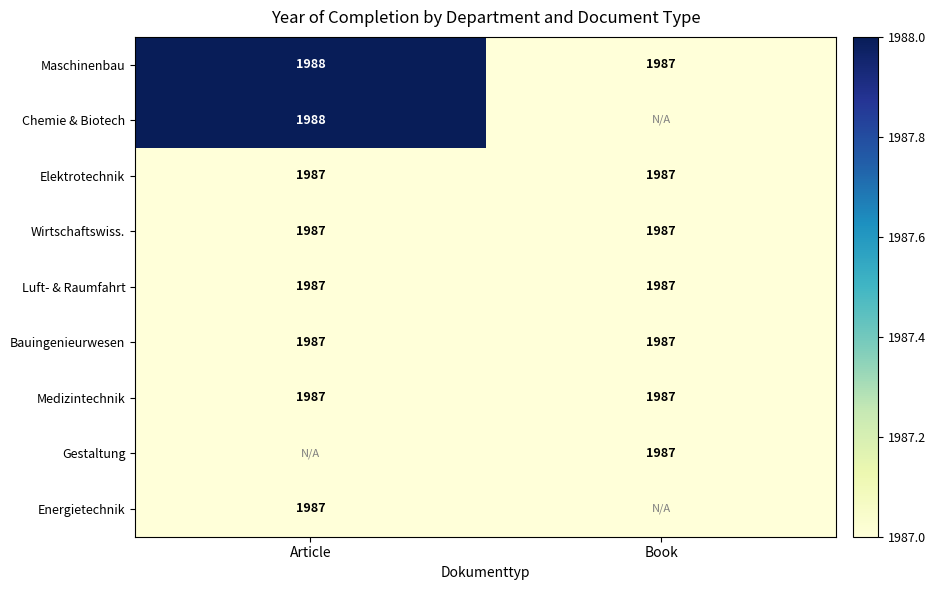

What is the sum of all Luft- & Raumfahrt values?

3974